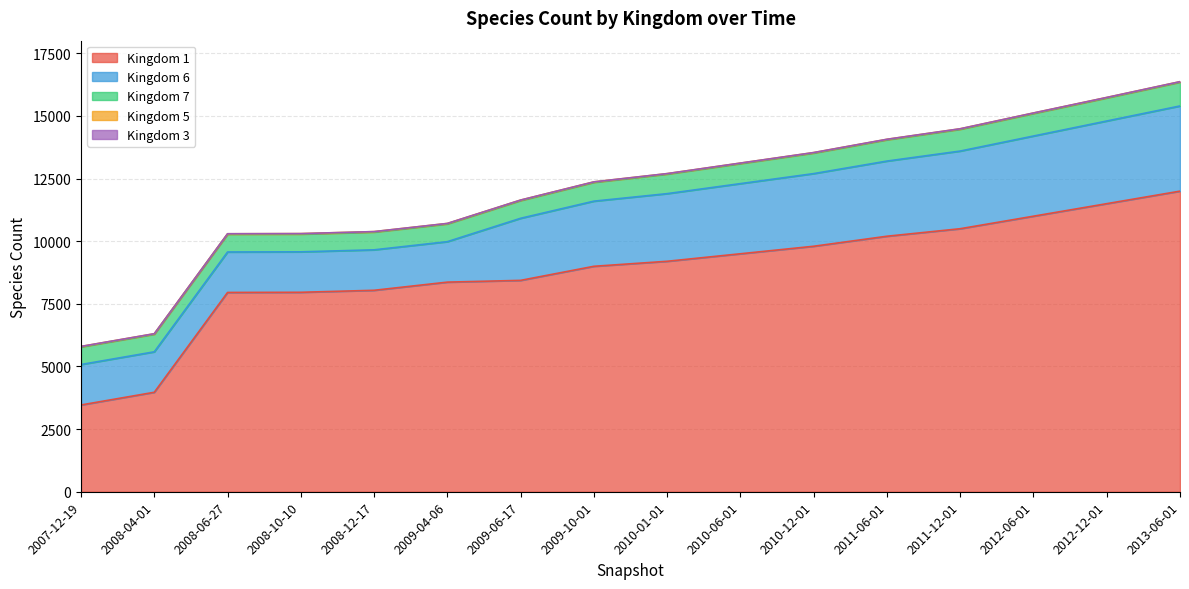

Is it true that 1 equals 5641 at 2012-12-01?

False